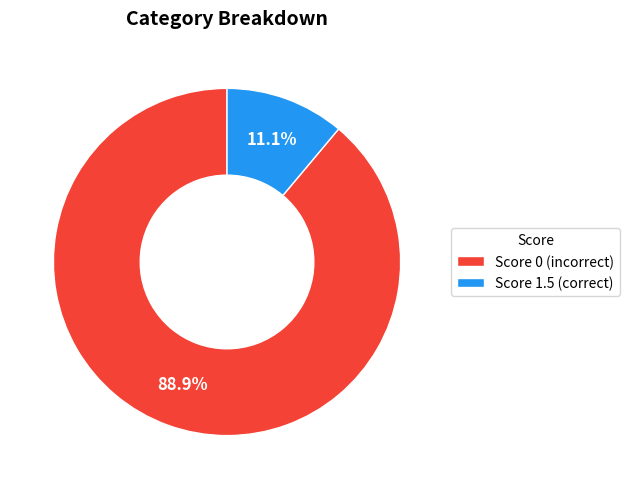

To the nearest percent, what is the difference between the largest and smallest slice percentages?

78%